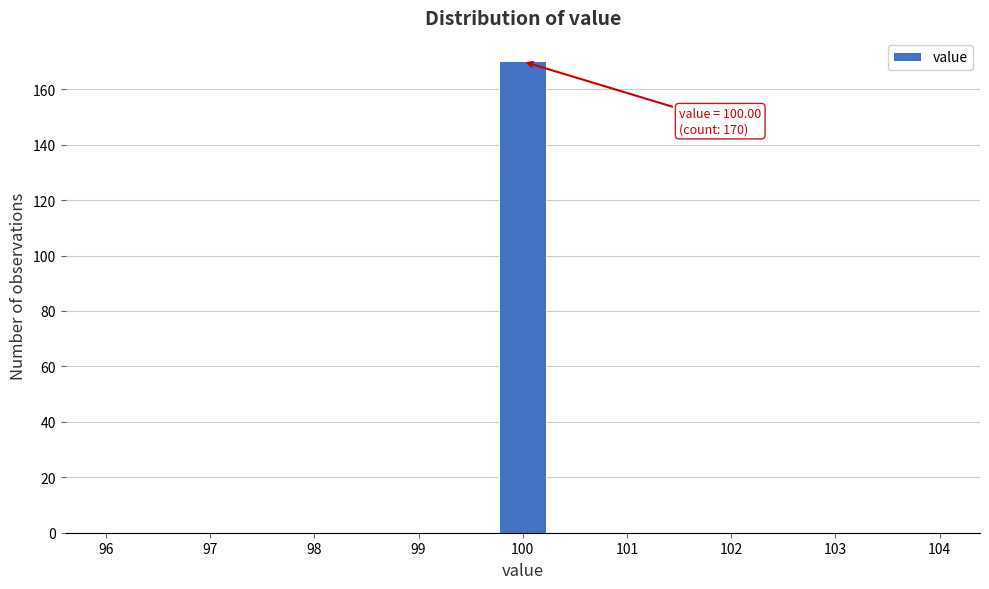

Which range on the x-axis has the tallest bar?

99.8 to 100.2